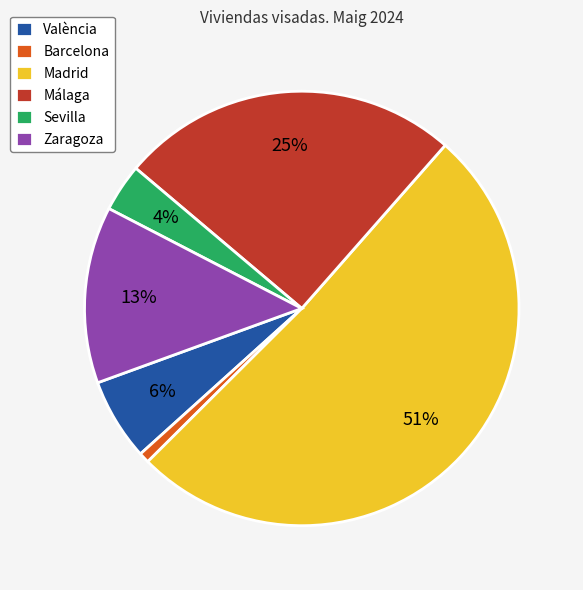

True or false: Madrid accounts for 51% of the total.

True